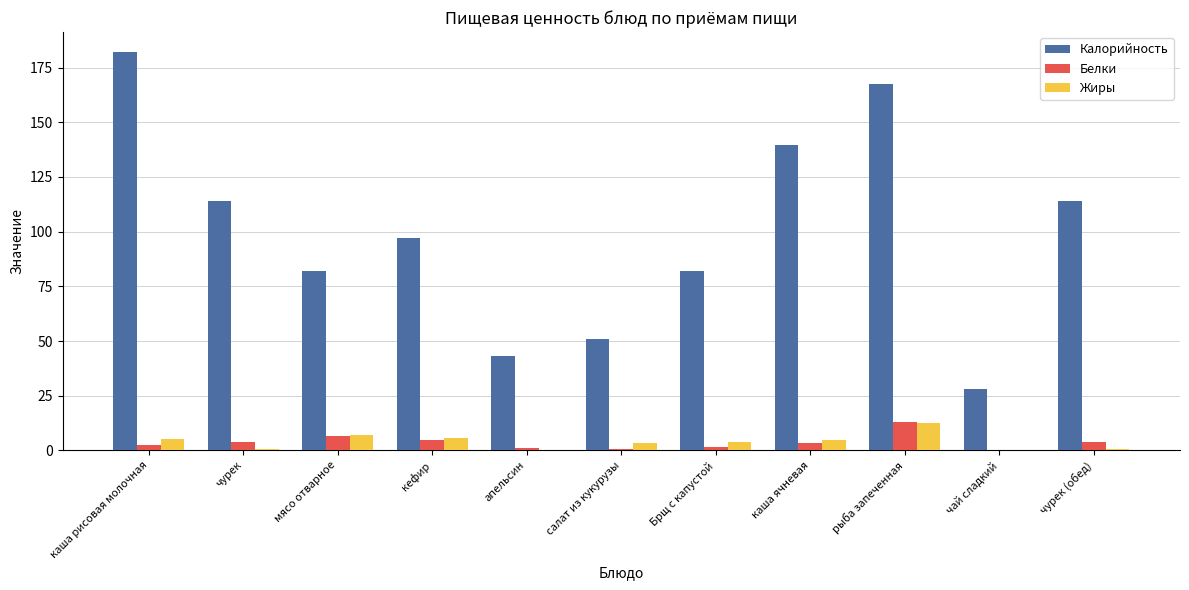

What is the average value of the Жиры series?

3.9